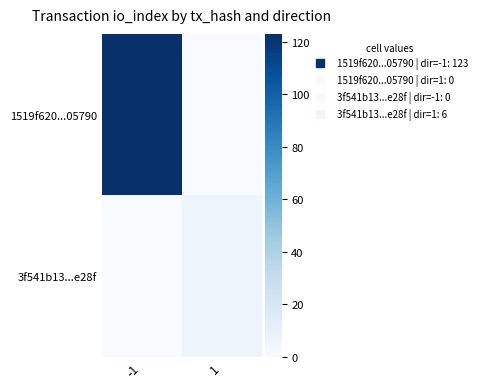

At how many categories does at least one series exceed 118?

1